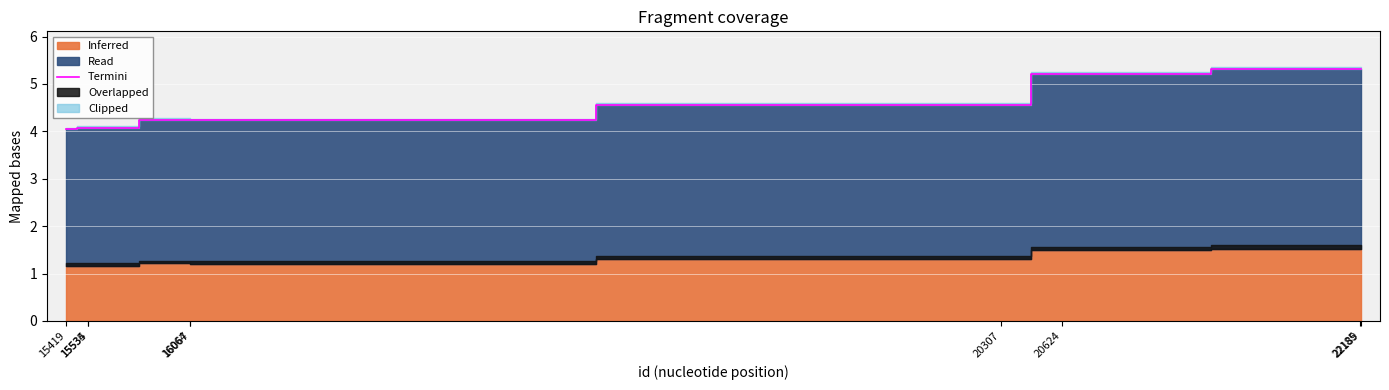

Read the value at 22189.

5.3